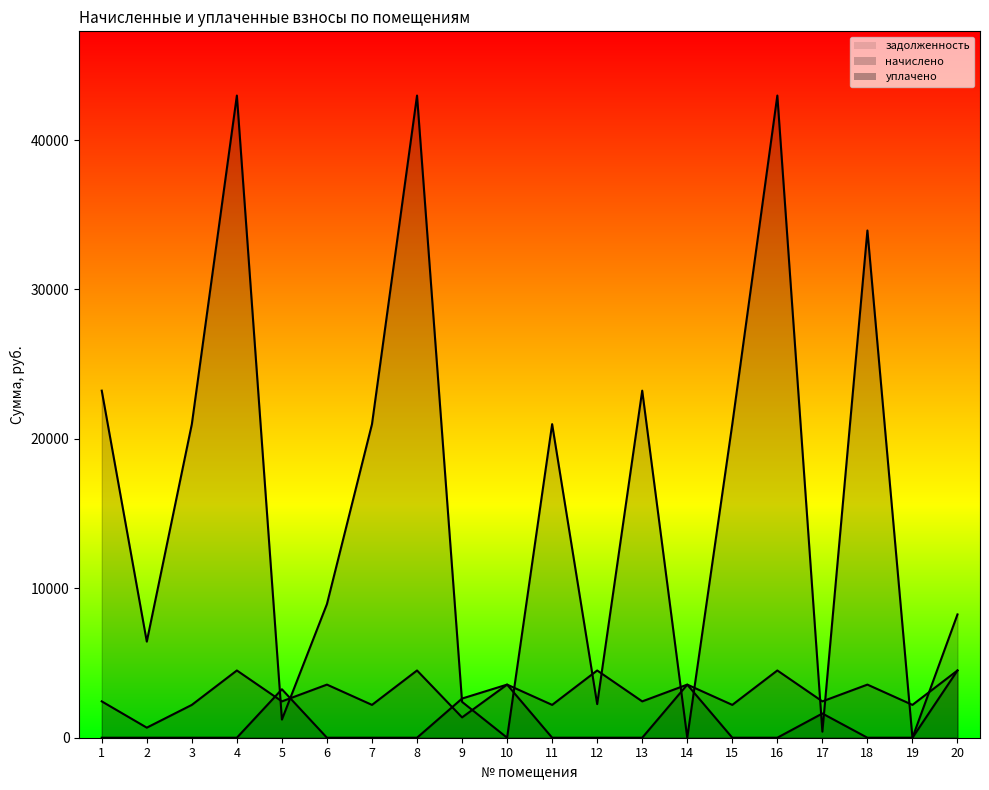

How many lines are shown in the chart?

3